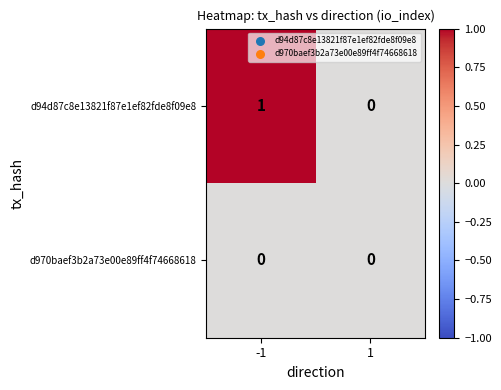

How many categories are shown in the chart?

2